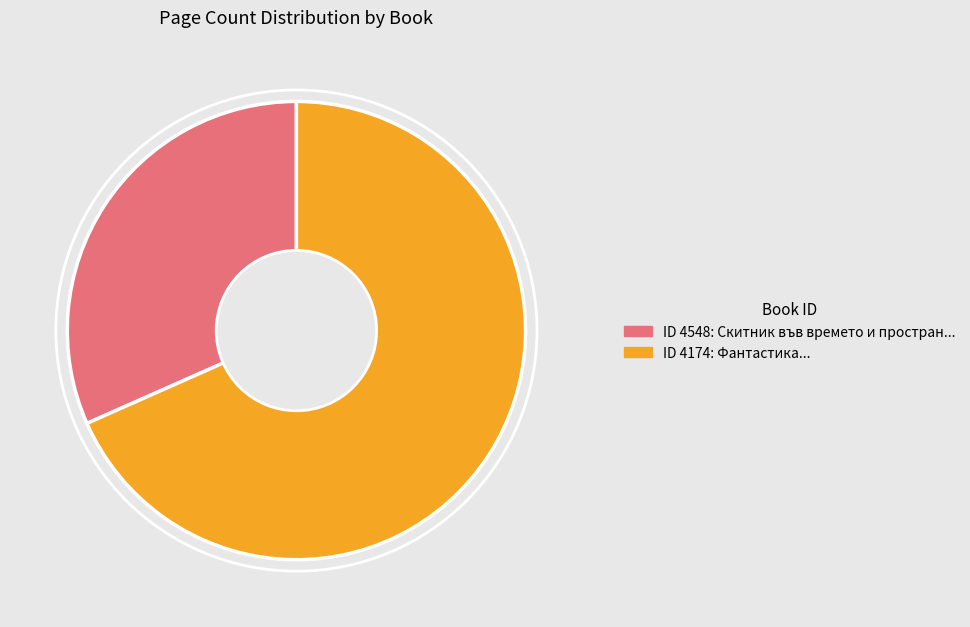

Is there any slice that represents more than half of the pie?

Yes